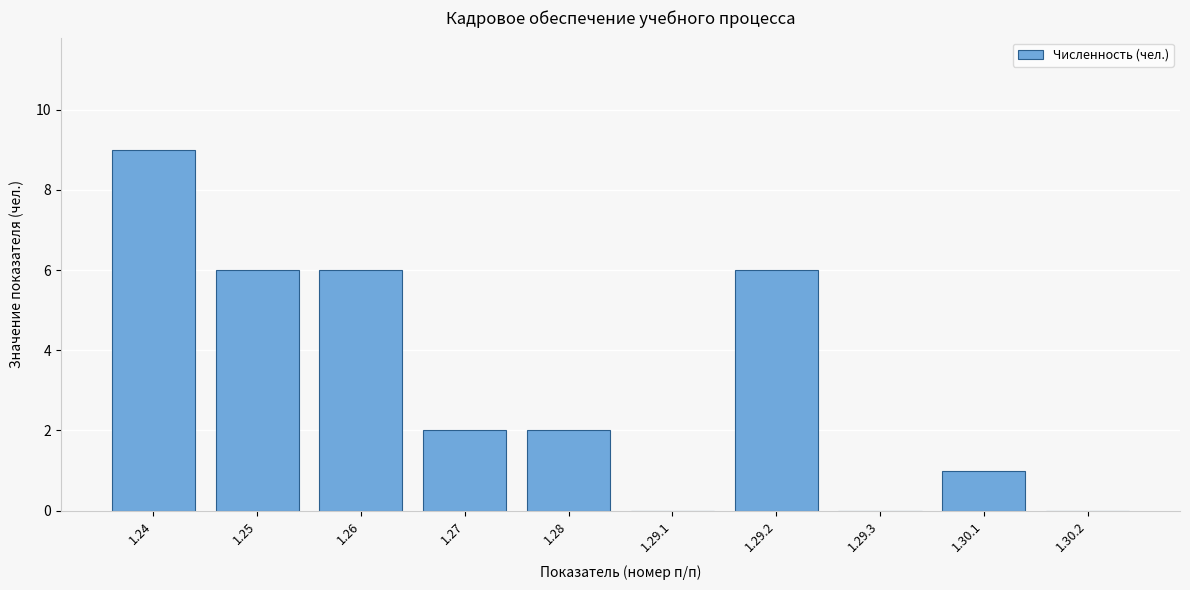

Reading left to right, list all the values displayed in this chart.

1.24=9	1.25=6	1.26=6	1.27=2	1.28=2	1.29.1=0	1.29.2=6	1.29.3=0	1.30.1=1	1.30.2=0